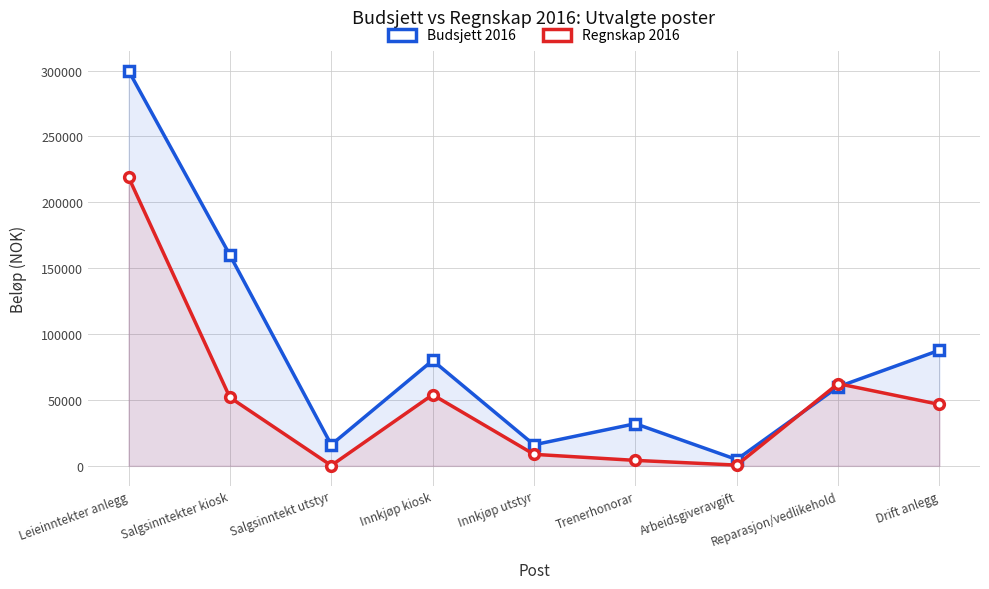

Is the value of Regnskap 2016 at Reparasjon/vedlikehold greater than the value of Budsjett 2016 at Innkjøp kiosk?

No